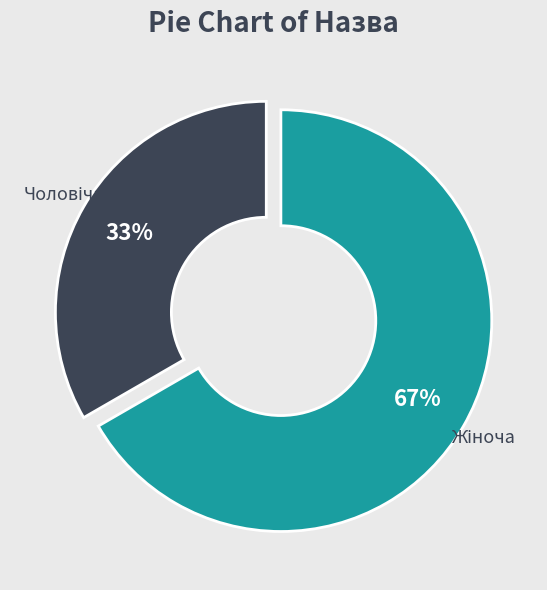

To the nearest percent, what is the average slice percentage?

50%